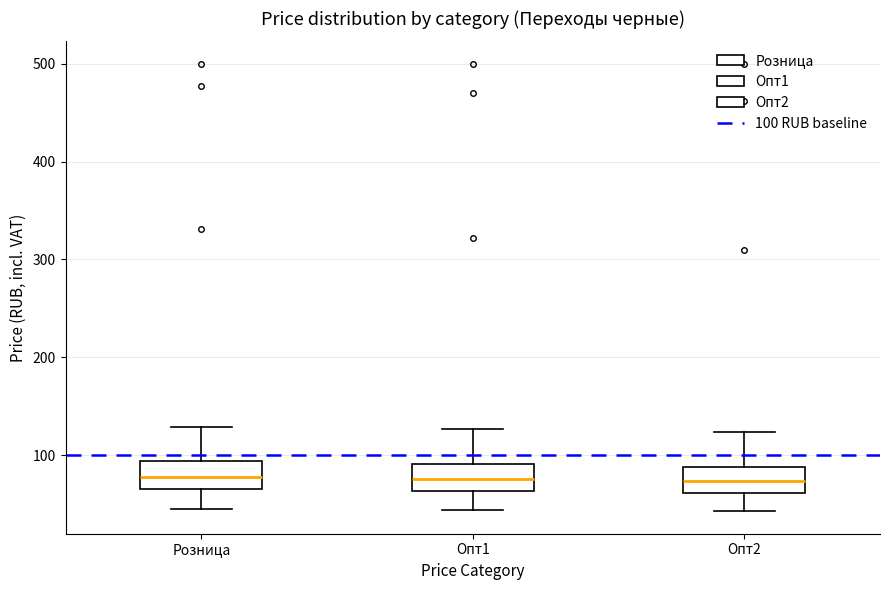

Reading left to right, read every box against the y-axis: the position of its median line, the range the box covers, and the ends of its whiskers. The values are not printed on the chart, so give them approximately, as read against the axis.

Розница: median 80, box 70 to 90, whiskers 40 to 130
Опт1: median 80, box 60 to 90, whiskers 40 to 130
Опт2: median 70, box 60 to 90, whiskers 40 to 120